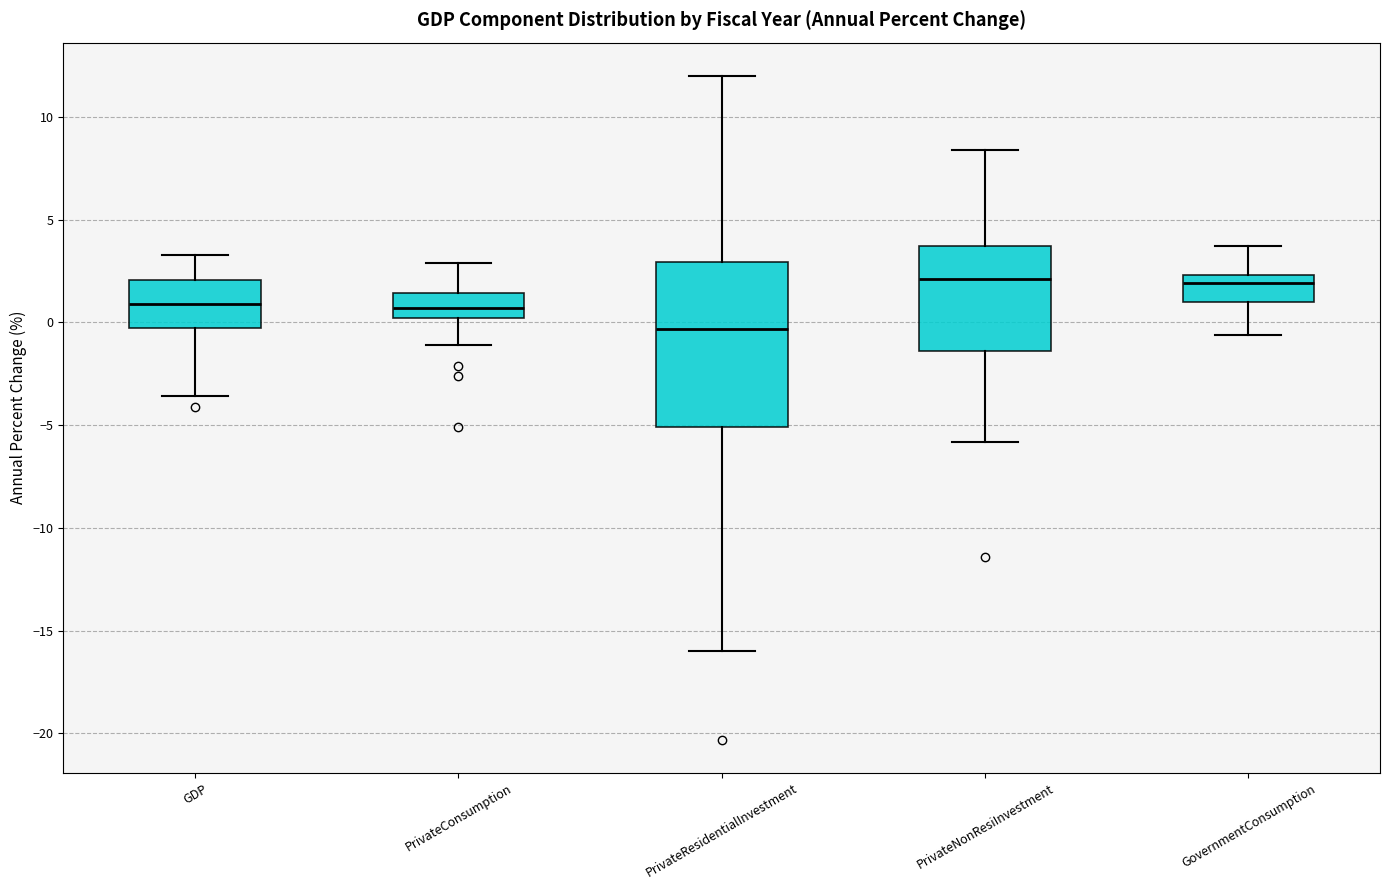

Which box has the lowest median line?

PrivateResidentialInvestment